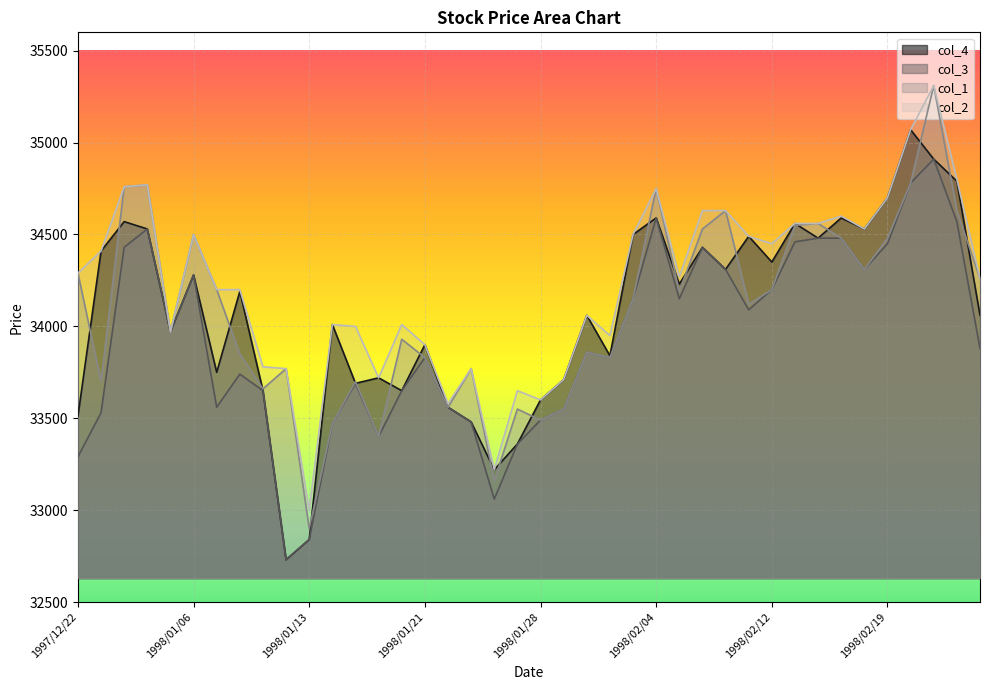

What value does the col_4 series have at 1998/01/19, to the nearest 100?

33700